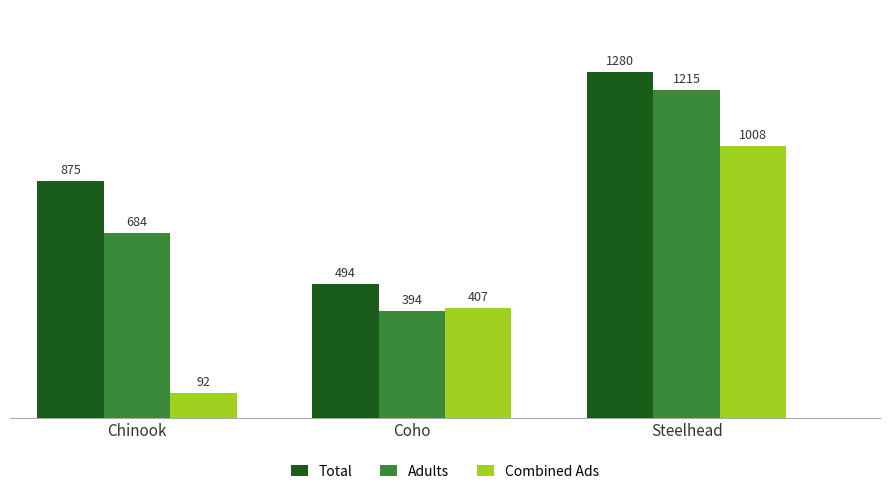

What is the label of the 3rd bar from the right?

Chinook